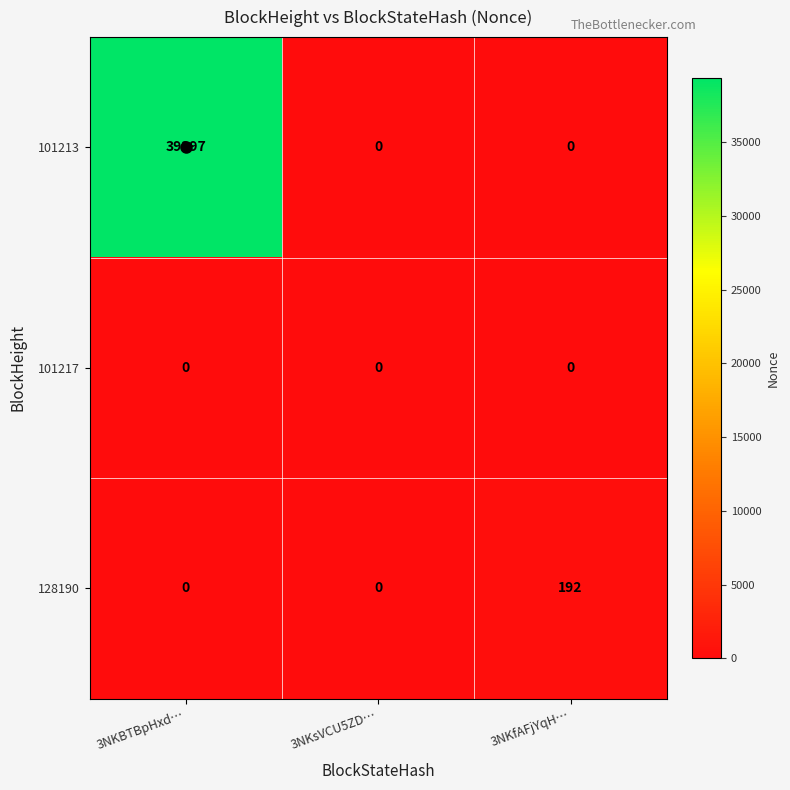

What is the sum of the 128190 values at 3NKsVCU5ZD… and 3NKfAFjYqH…?

192